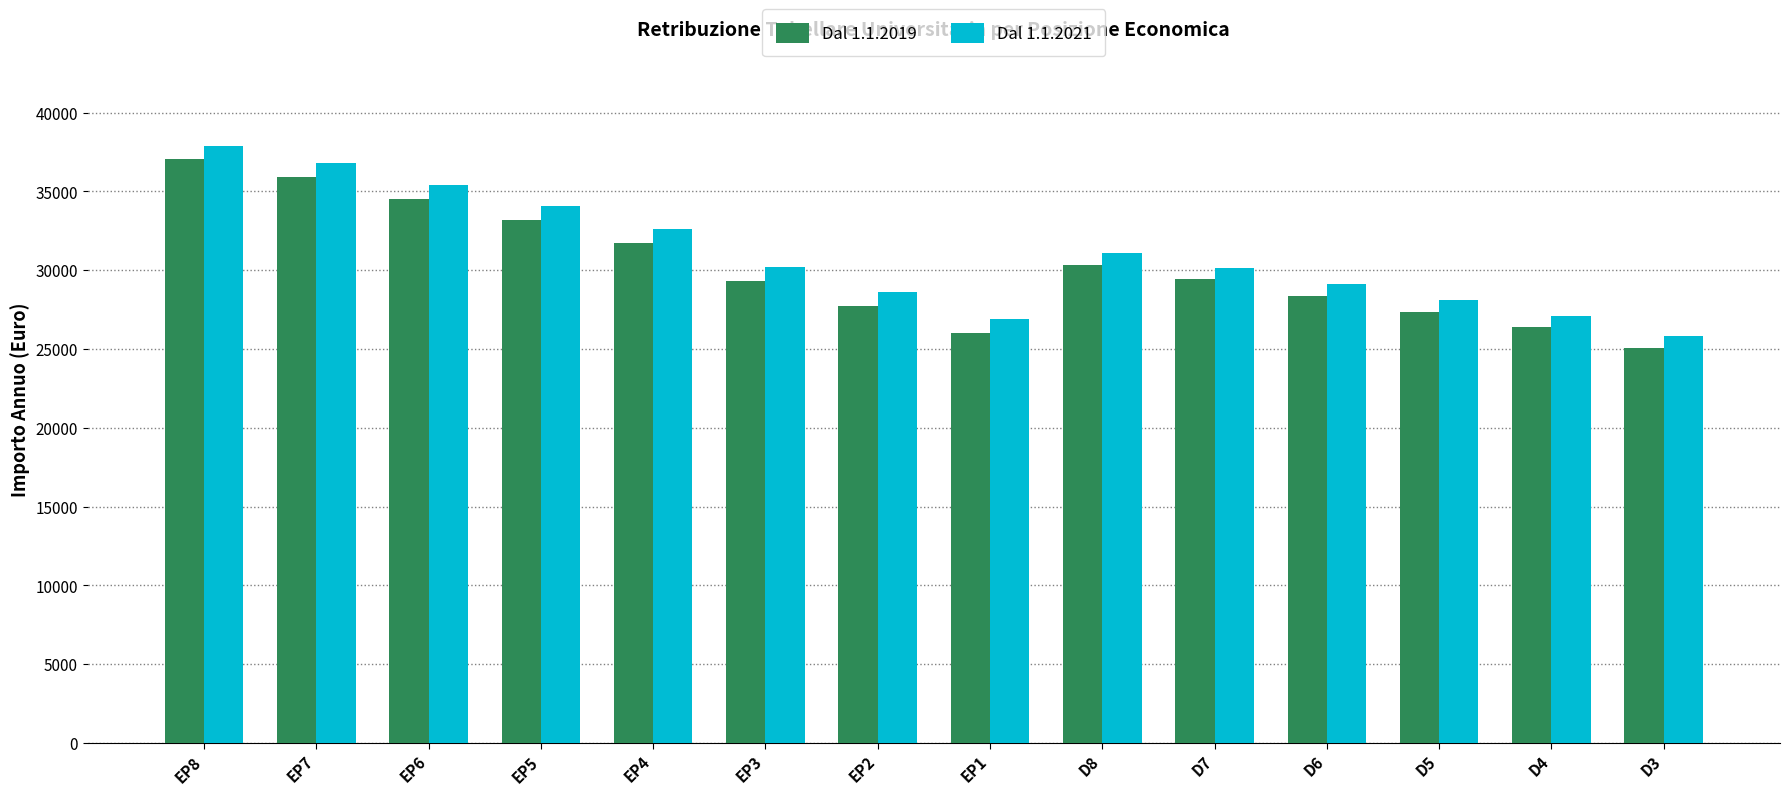

Which category has the highest value in the Dal 1.1.2019 series?

EP8